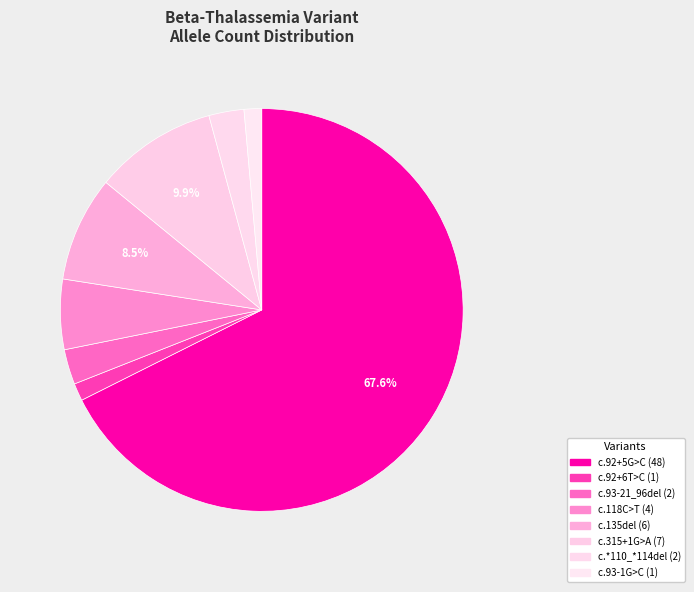

What portion of the pie excludes c.118C>T?

94.4%